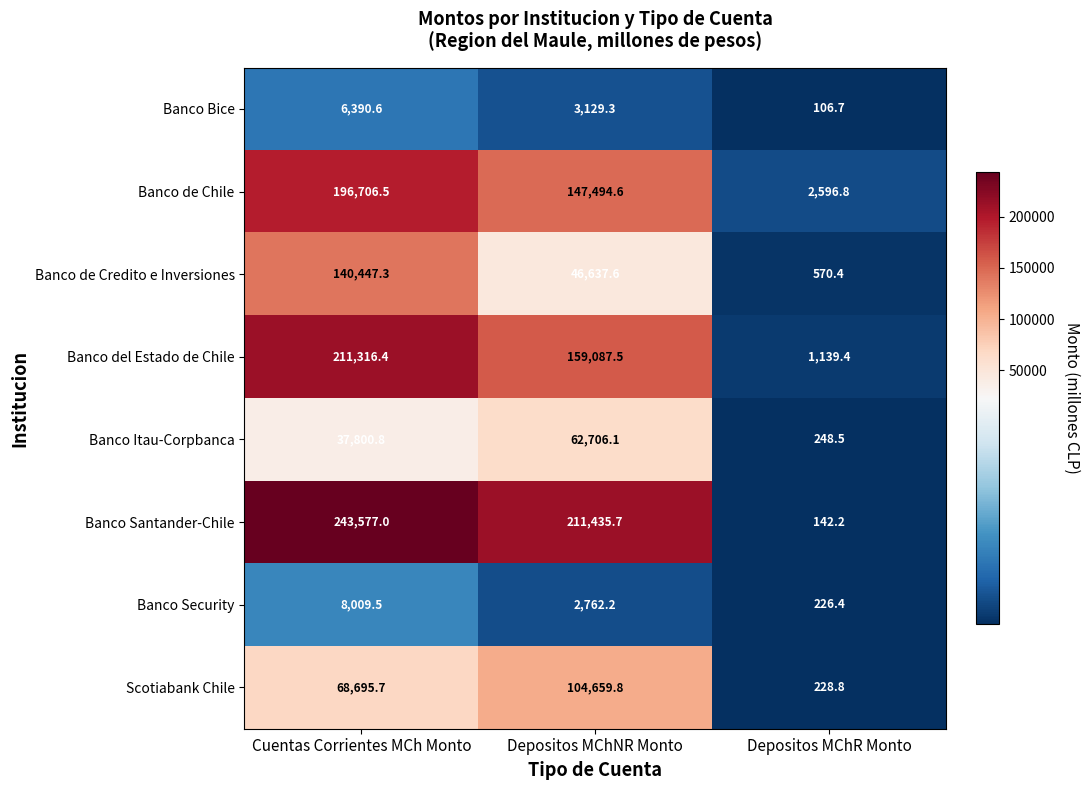

Which series has the largest total across all categories?

Banco Santander-Chile